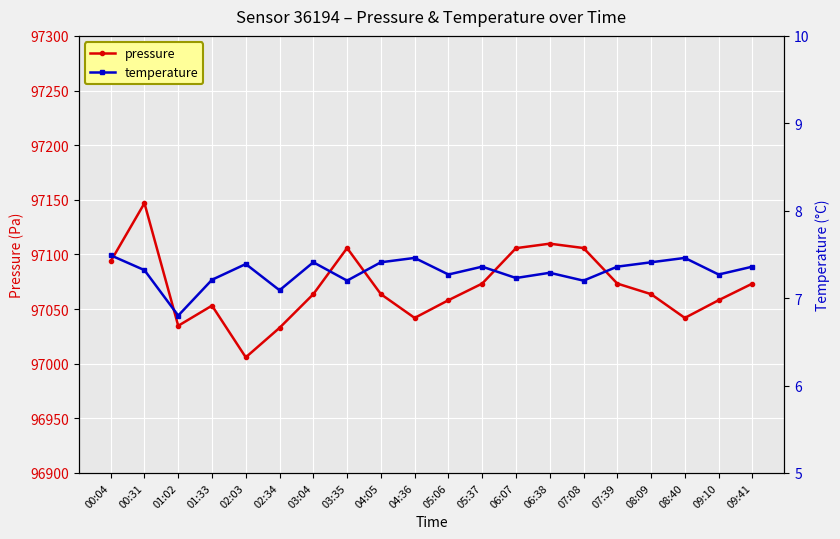

Between 04:36 and 05:37, which series saw the biggest shift?

pressure